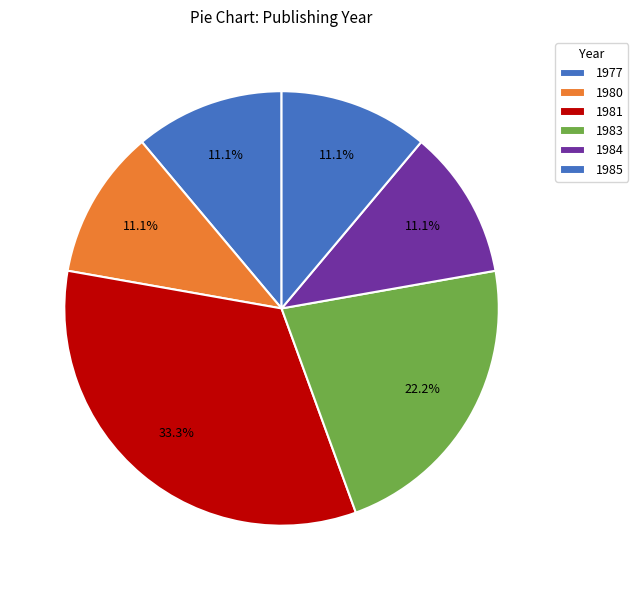

How many slices are in this pie chart?

6